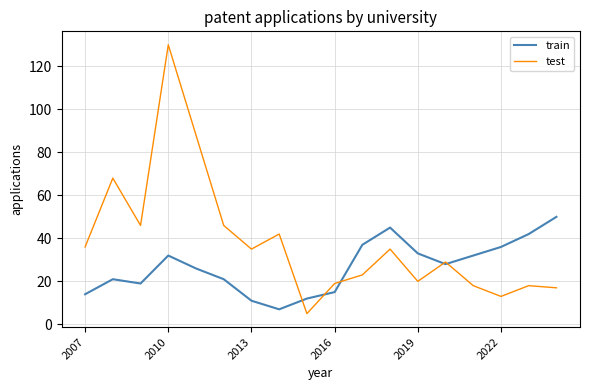

Which series has the largest total across all categories?

test